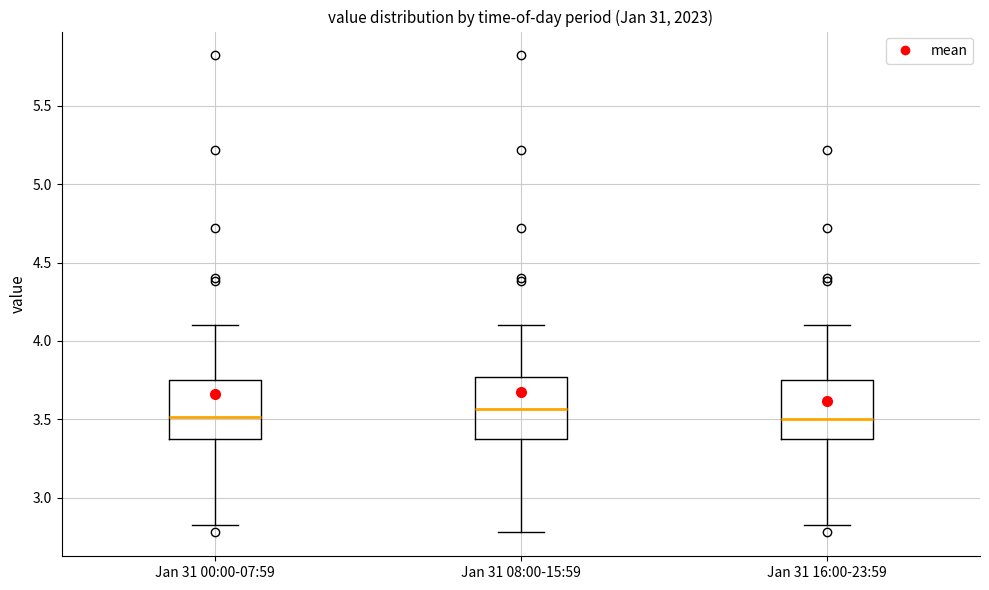

Reading left to right, read every box against the y-axis: the position of its median line, the range the box covers, and the ends of its whiskers. The values are not printed on the chart, so give them approximately, as read against the axis.

Jan 31 00:00-07:59: median 3.50, box 3.35 to 3.75, whiskers 2.85 to 4.10
Jan 31 08:00-15:59: median 3.55, box 3.35 to 3.75, whiskers 2.80 to 4.10
Jan 31 16:00-23:59: median 3.50, box 3.35 to 3.75, whiskers 2.85 to 4.10